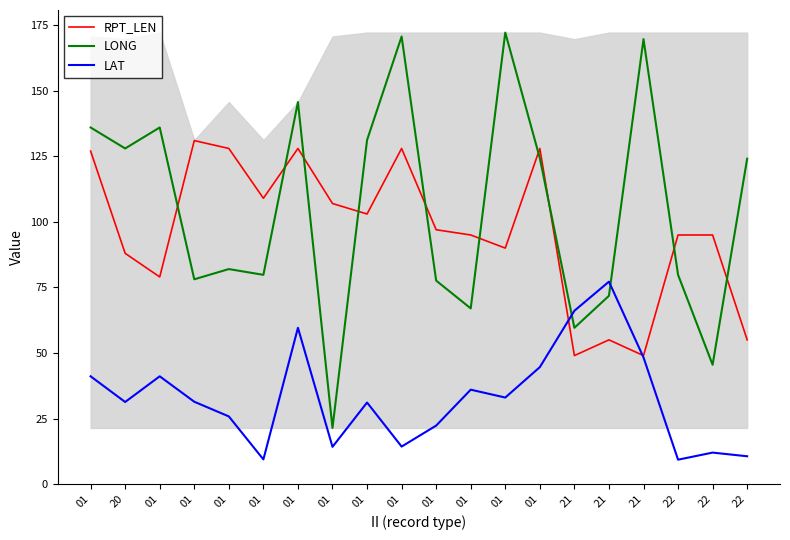

How many interior local peaks does the RPT_LEN series have?

5